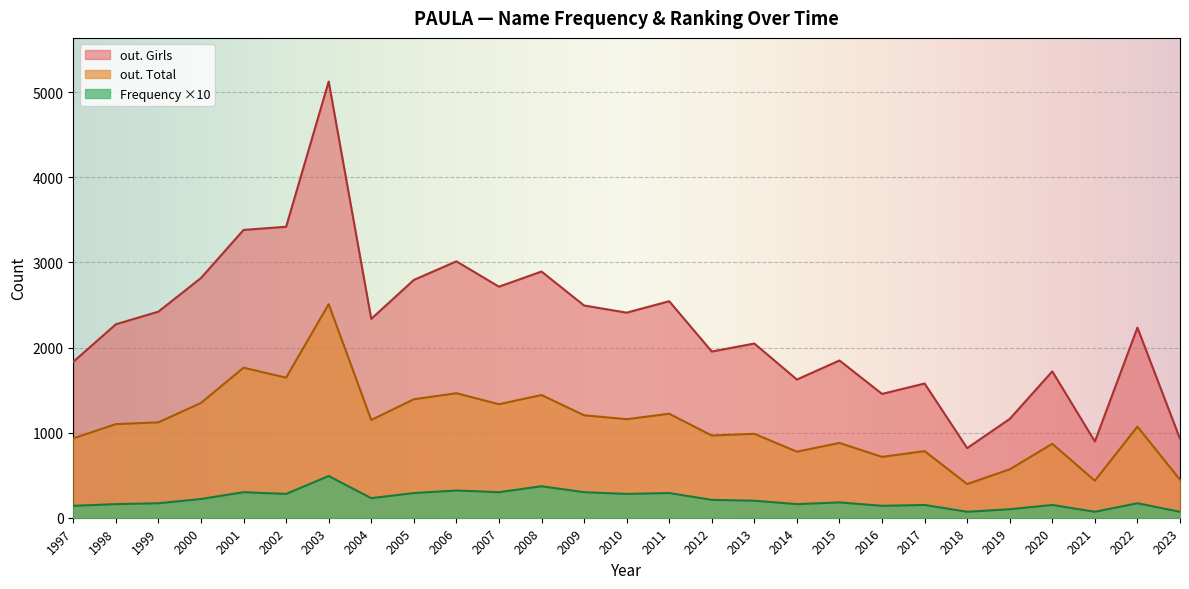

List the series in order of their overall mean, lowest first.

Frequency ×10, out. Total, out. Girls